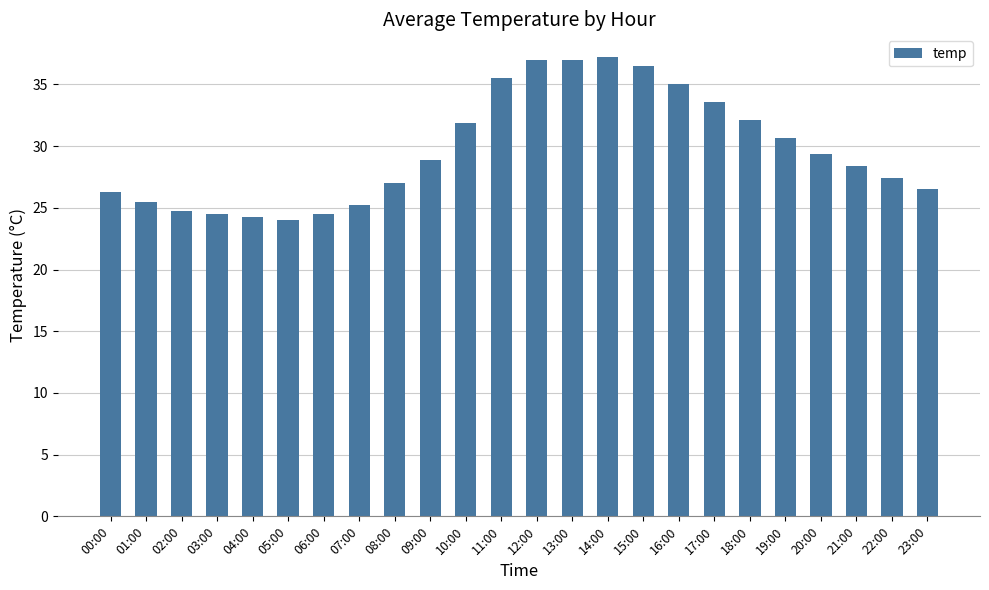

What is the label of the 8th bar from the right?

16:00